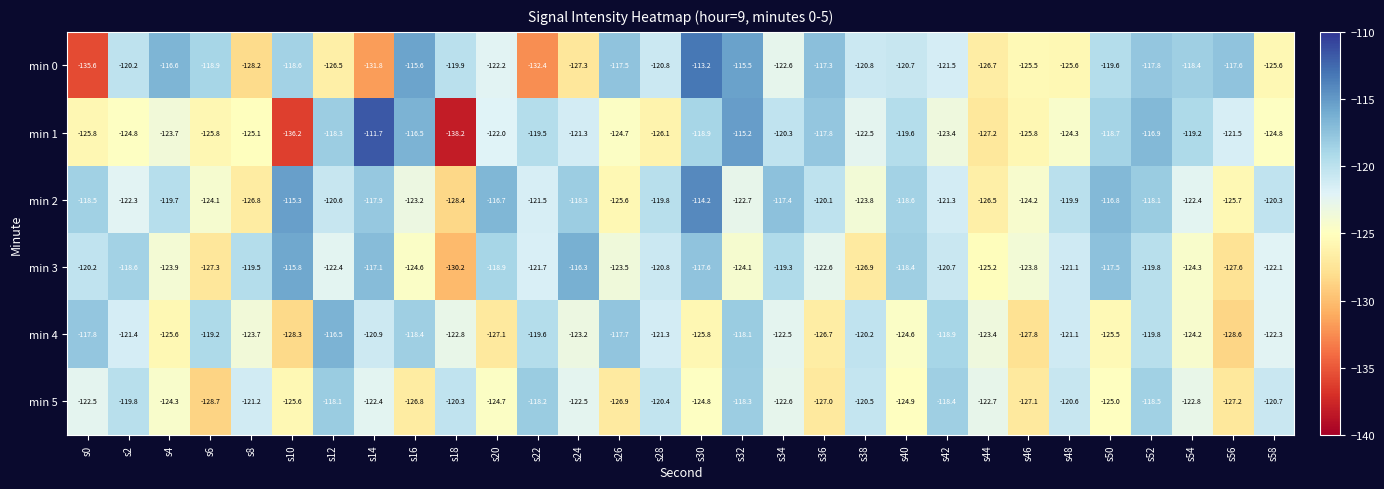

Is it true that min 0 equals -125.5 at s46?

True